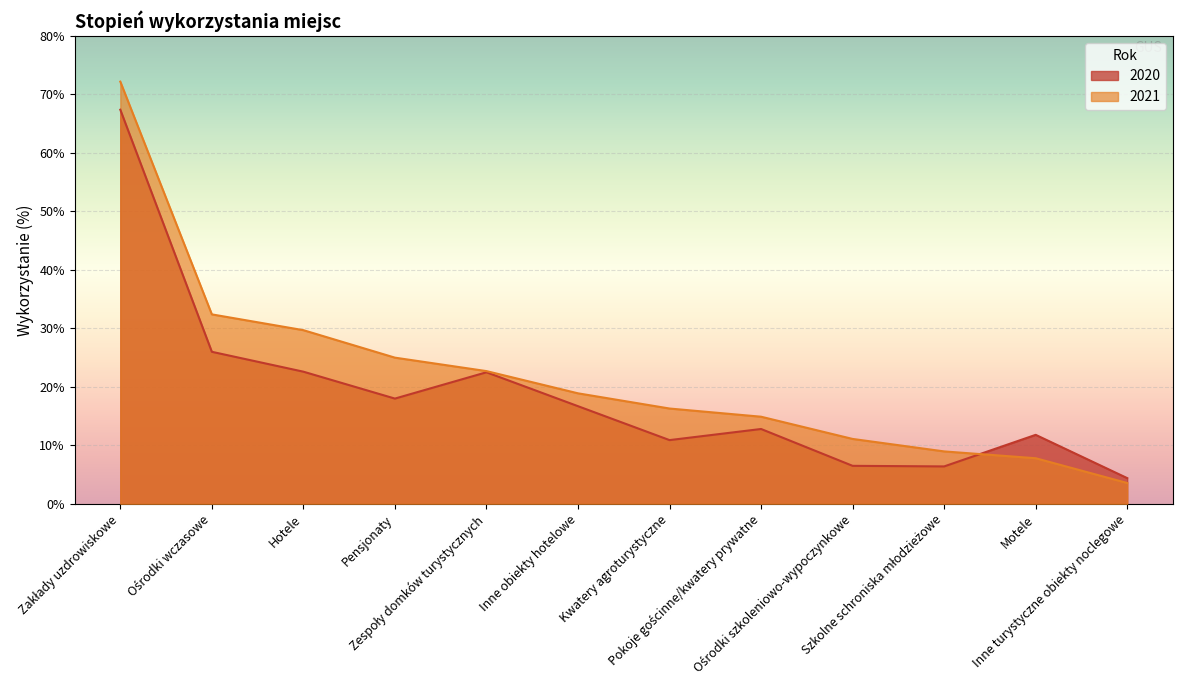

Reading left to right, extract all data points from this chart.

2020: 67.4	26.0	22.6	18.0	22.5	16.7	10.9	12.8	6.5	6.4	11.8	4.4
2021: 72.2	32.4	29.7	25.0	22.7	18.9	16.3	14.9	11.1	9.0	7.8	3.6